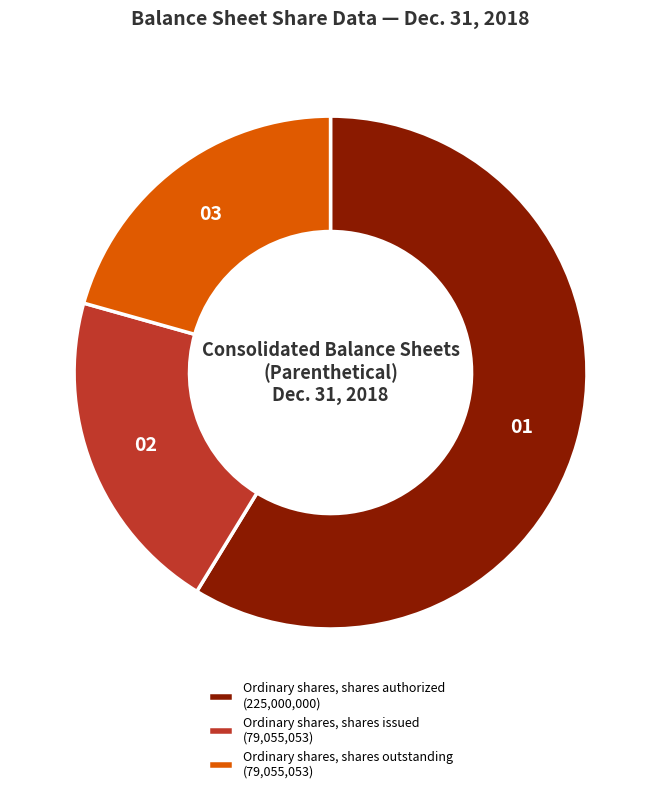

True or false: Ordinary shares, shares authorized accounts for 59% of the total.

True